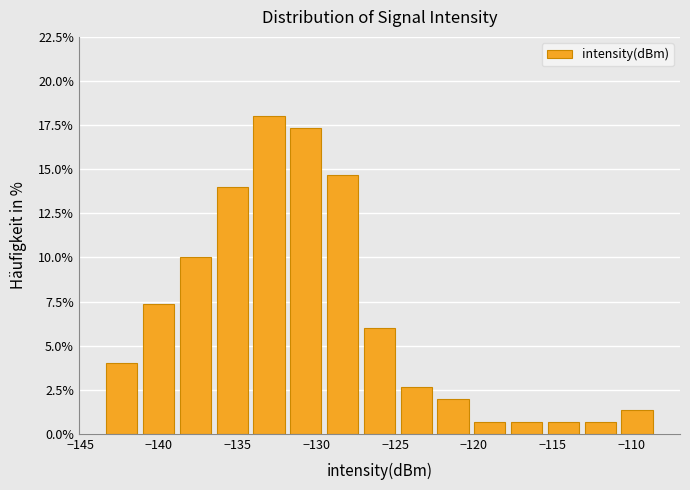

Reading left to right, transcribe this chart: for each bar, give the range it covers on the x-axis and its height. Neither the bar edges nor the heights are printed on the chart, so give them approximately, as read against the axes.

-143.5 to -141.0: 4.0
-141.0 to -139.0: 7.5
-139.0 to -136.5: 10.0
-136.5 to -134.0: 14.0
-134.0 to -132.0: 18.0
-132.0 to -129.5: 17.5
-129.5 to -127.0: 14.5
-127.0 to -125.0: 6.0
-125.0 to -122.5: 2.5
-122.5 to -120.0: 2.0
-120.0 to -118.0: 0.5
-118.0 to -115.5: 0.5
-115.5 to -113.0: 0.5
-113.0 to -111.0: 0.5
-111.0 to -108.5: 1.5